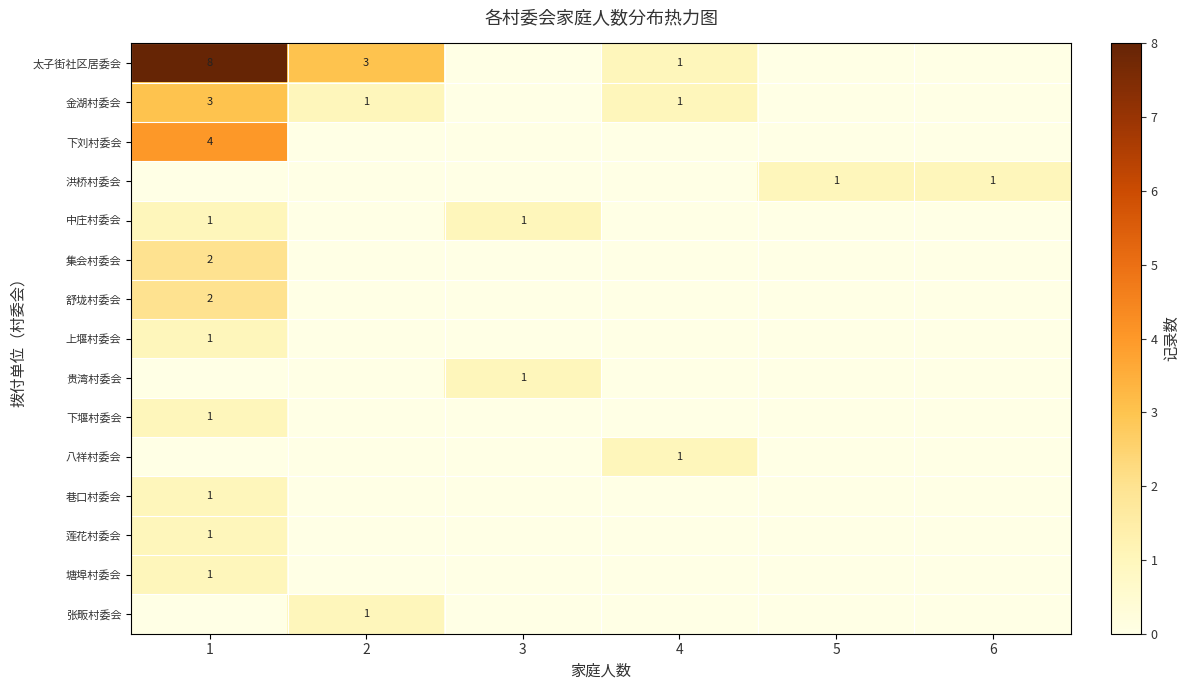

At which category is the sum across all series the highest?

1